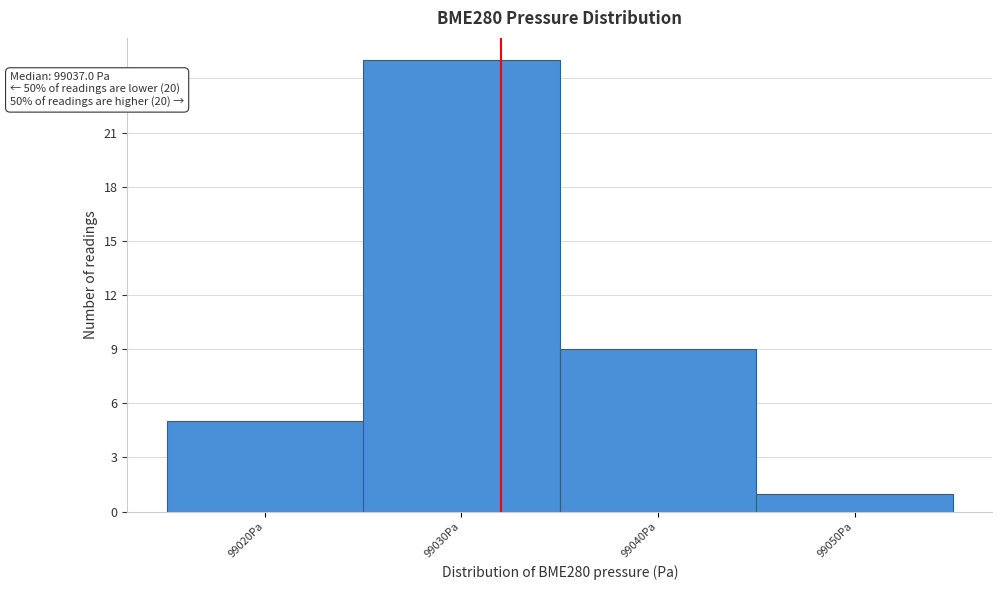

Reading right to left, transcribe all the data shown in this chart.

1	9	25	5